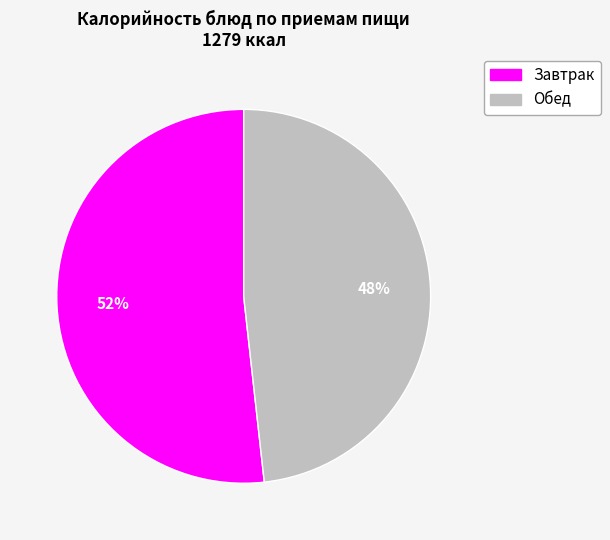

Is there any slice that represents more than half of the pie?

Yes